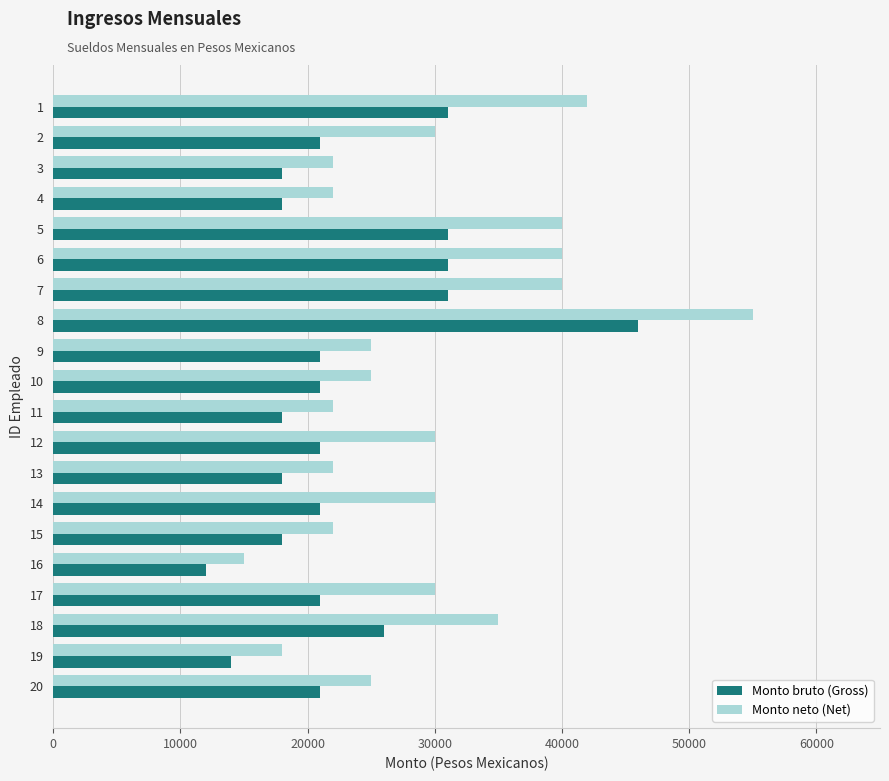

At 19, list the series in order from largest to smallest.

Monto neto (Net), Monto bruto (Gross)